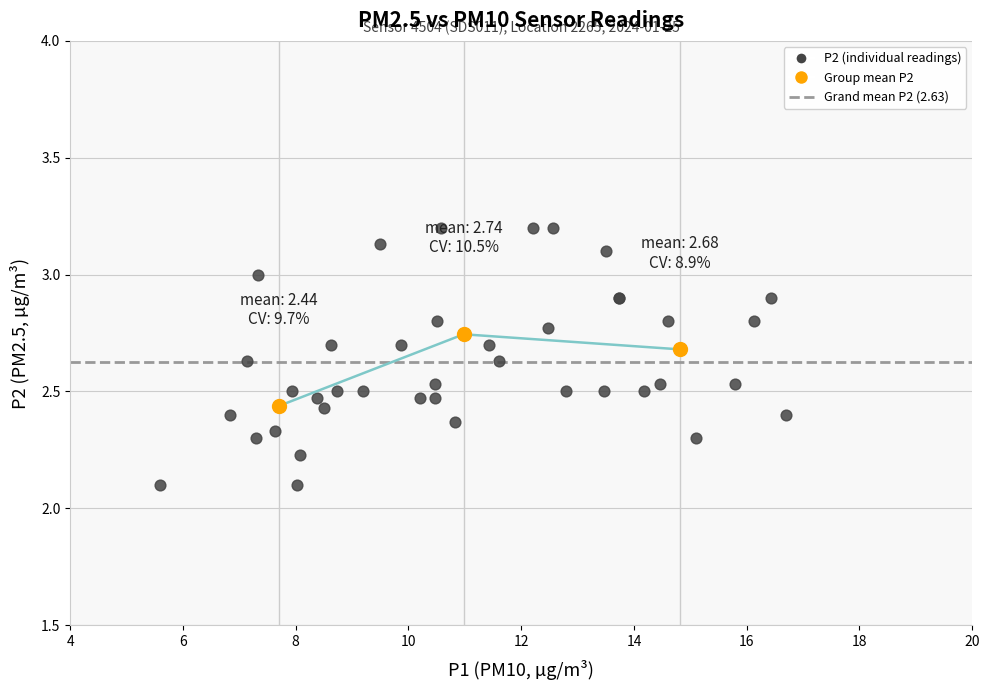

Which series reaches the maximum Y coordinate?

P2 (individual readings)